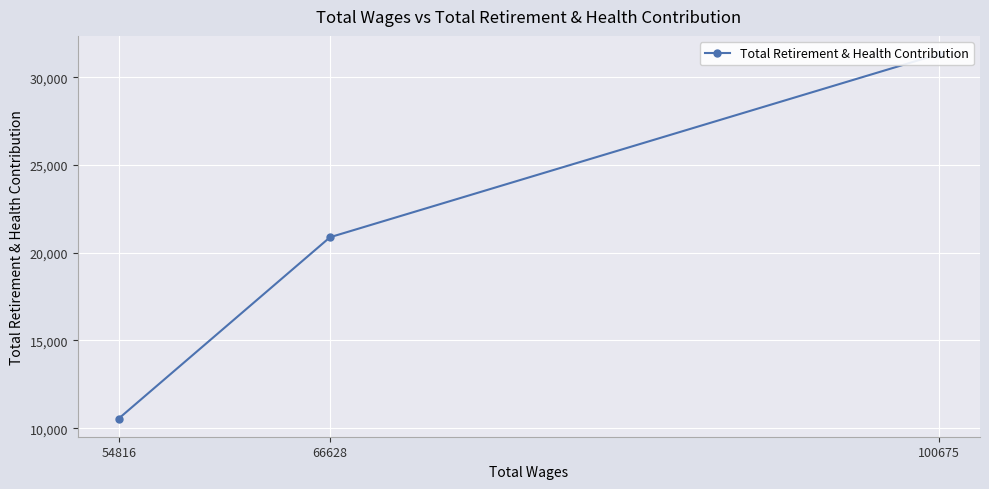

What is the difference between the maximum and minimum values?

20763